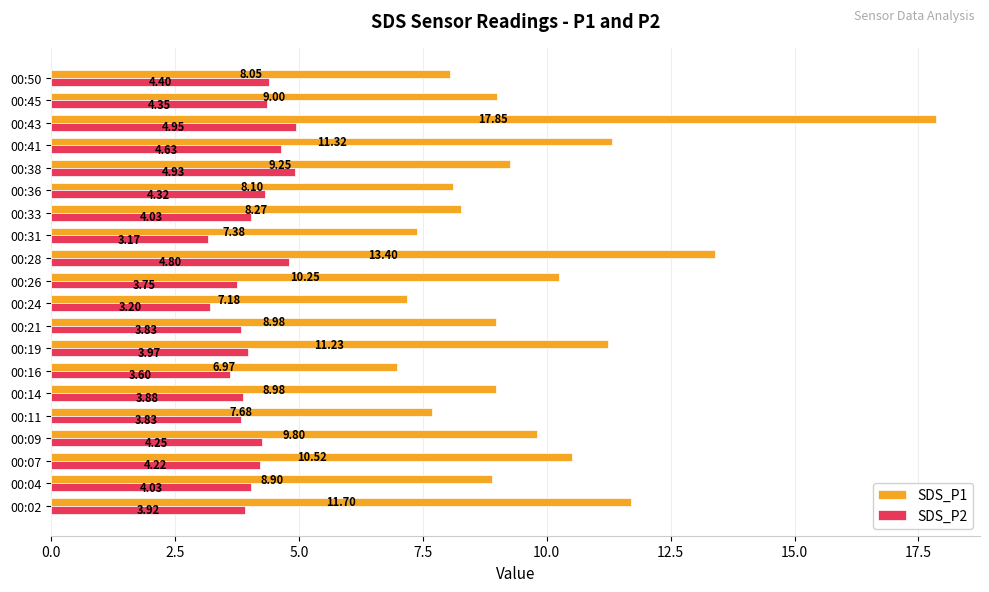

Rank the series by their average value, from lowest to highest.

SDS_P2, SDS_P1